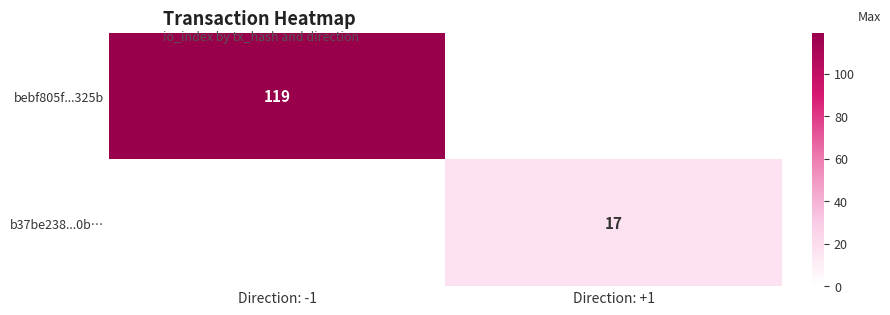

The value of b37be238...0b… at Direction: +1 is 17. True or false?

True